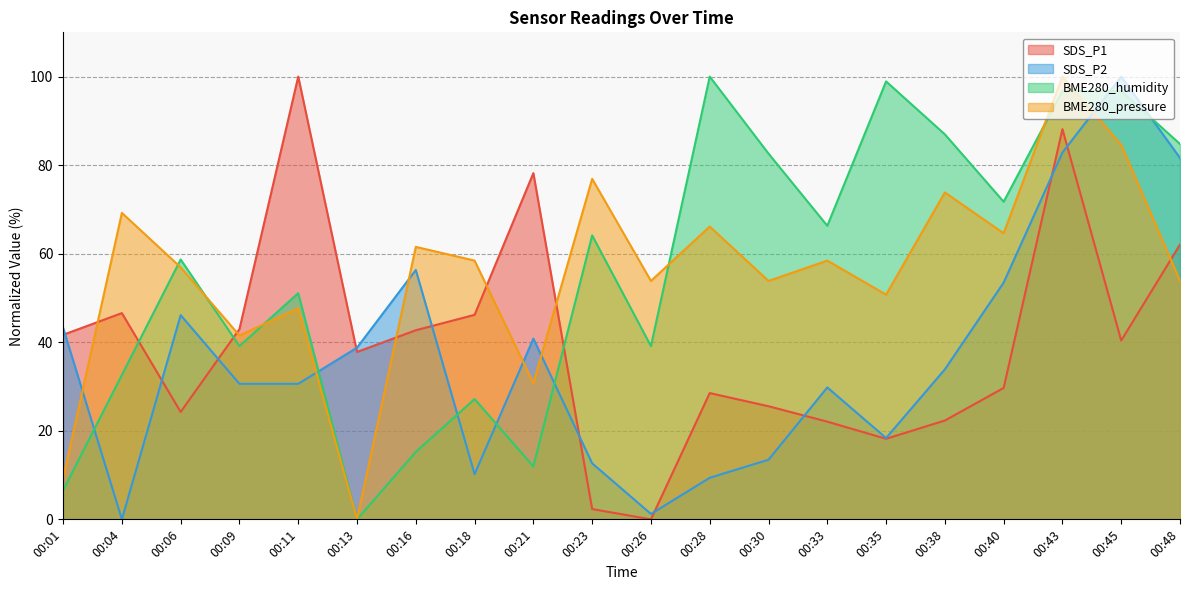

Count the number of data series in this chart.

4